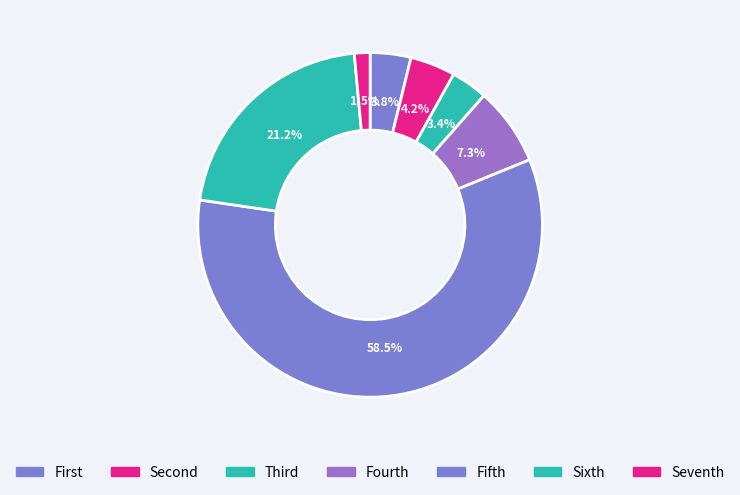

To the nearest percent, what is the difference between the largest and smallest slice percentages?

57%